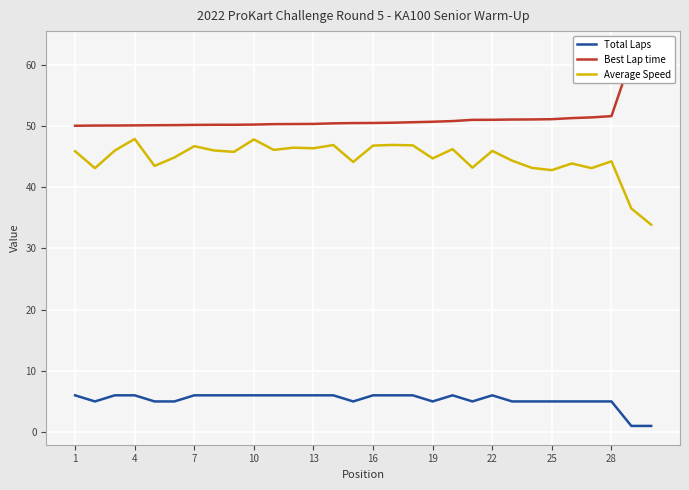

Read the Average Speed value at 28.

44.2